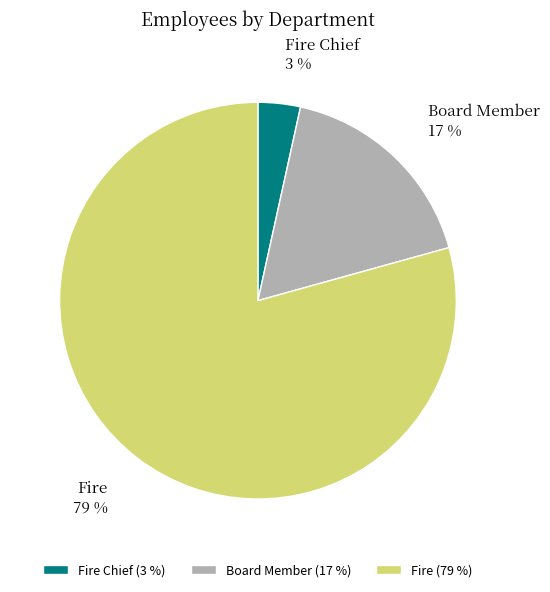

Combined, do Fire Chief and Fire account for over 50%?

Yes